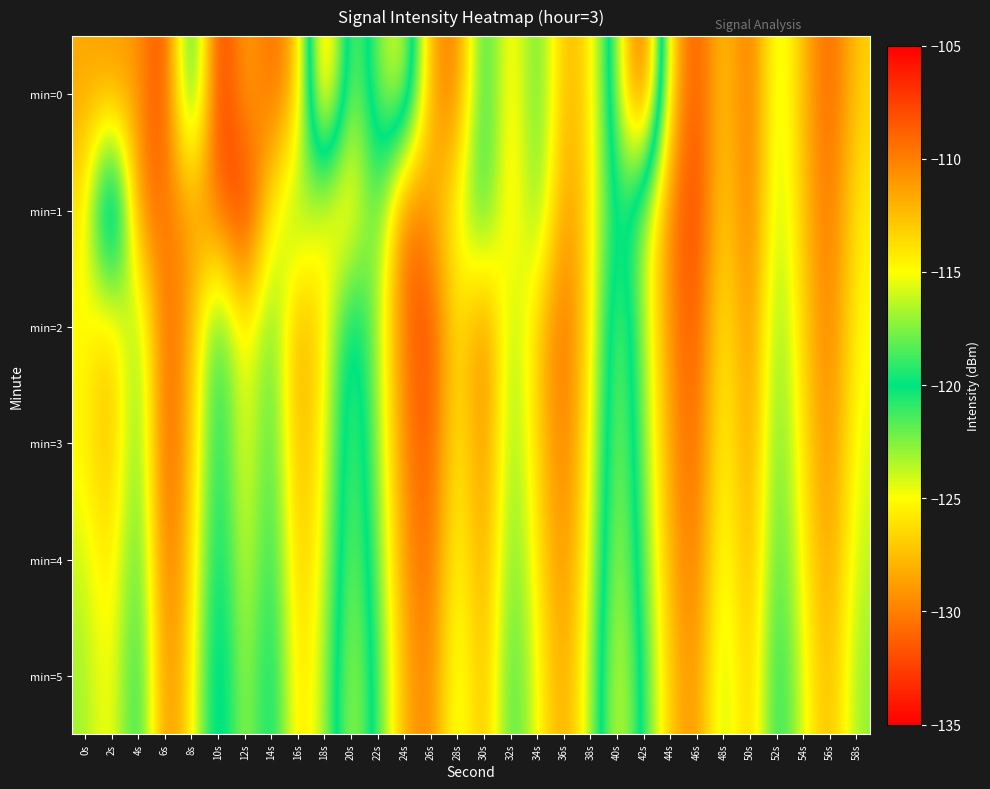

How many categories are shown in the chart?

30